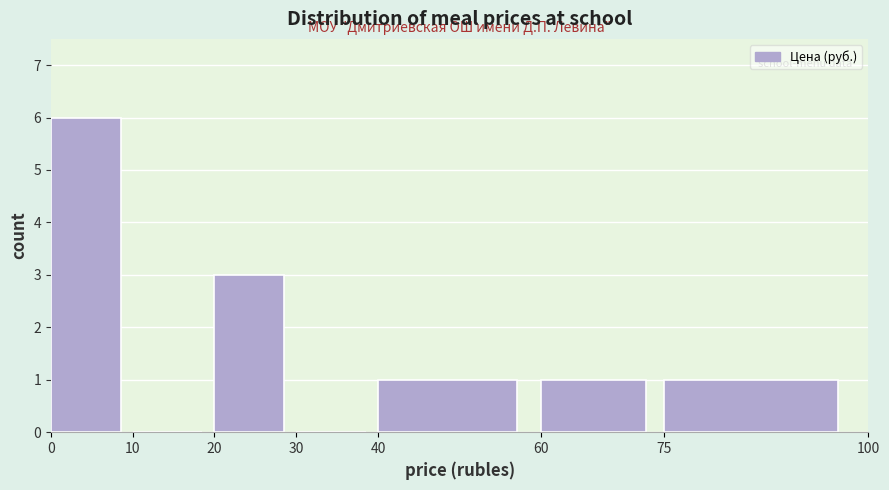

Reading left to right, list every bar in this chart as the range it spans on the x-axis followed by its height. The values are not printed on the chart, so give them approximately, as read against the axis.

0 to 10: 6
10 to 20: 0
20 to 30: 3
30 to 40: 0
40 to 60: 1
60 to 75: 1
75 to 100: 1